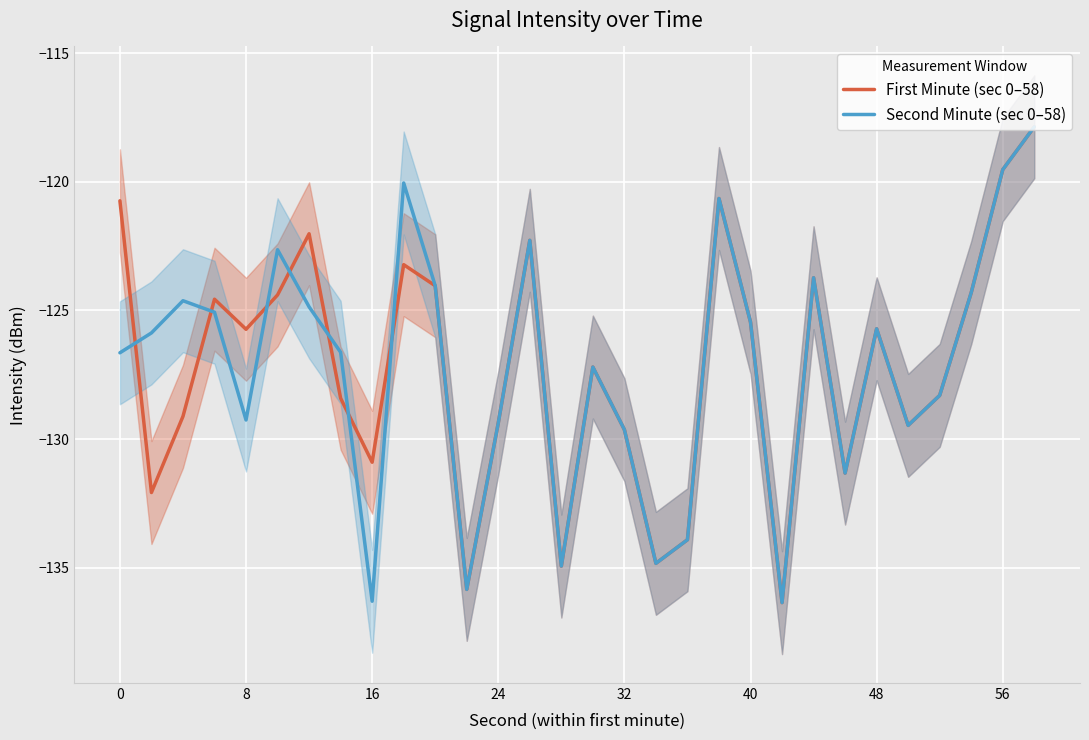

List the series in order of their peak value, lowest first.

First Minute (sec 0–58), Second Minute (sec 0–58)